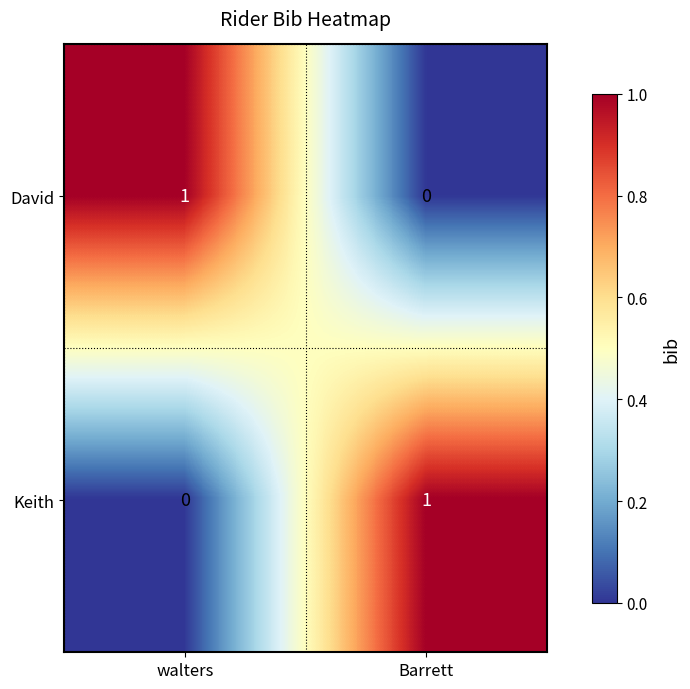

At how many categories does at least one series exceed 0?

2